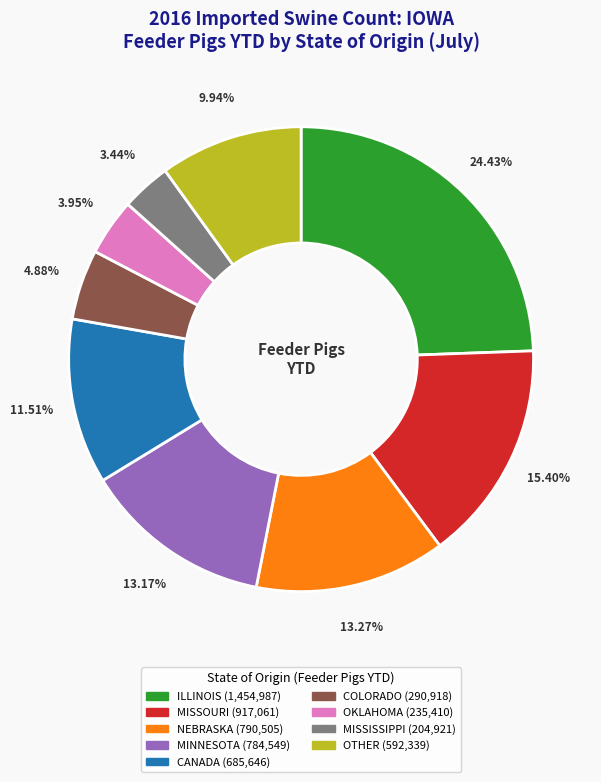

How many slices are in this pie chart?

9